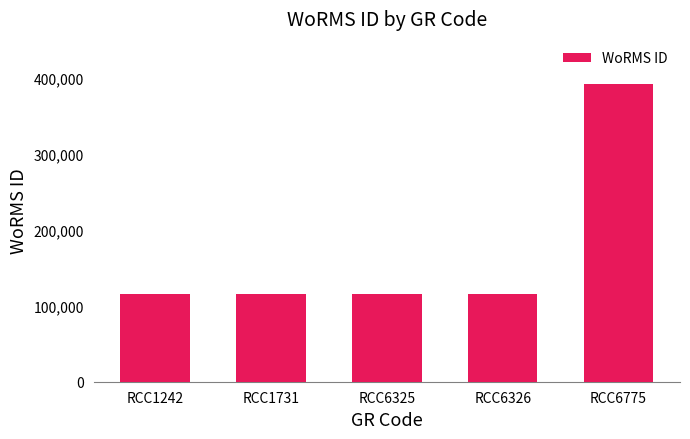

What is the average value?

170633